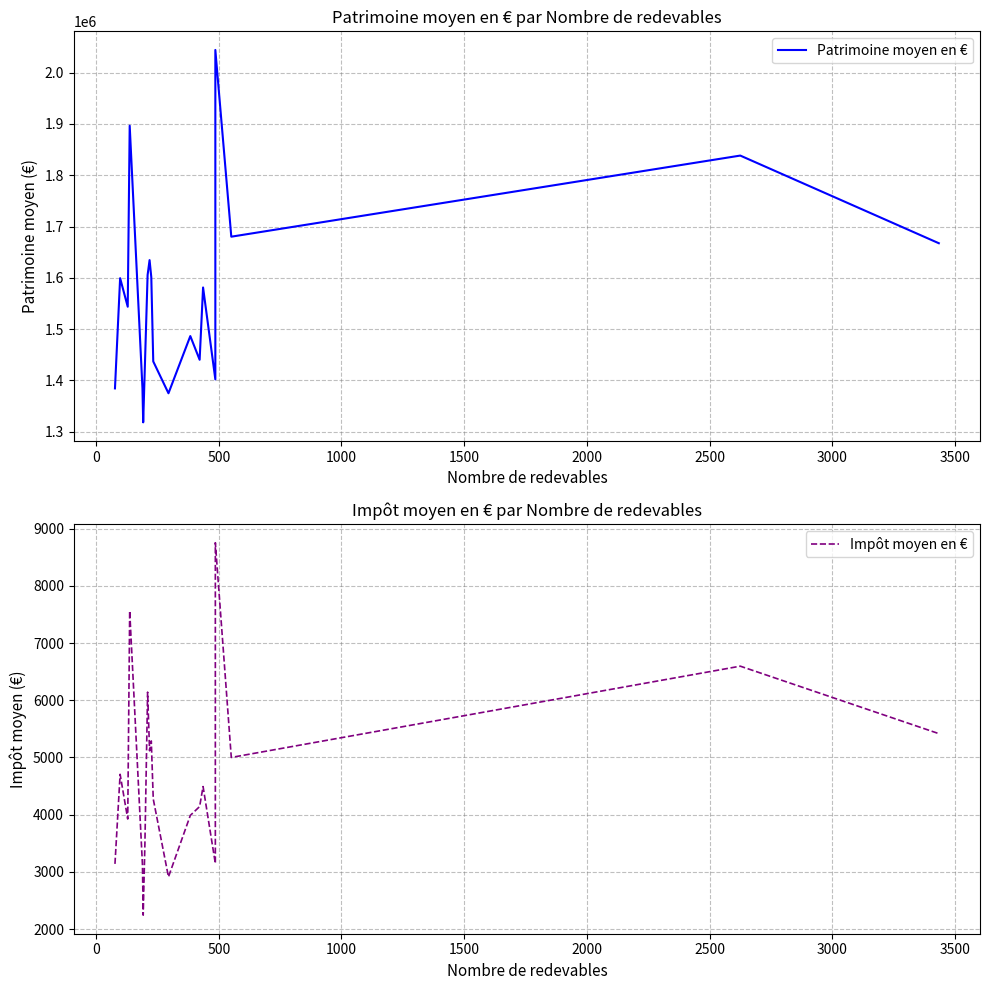

Reading right to left, transcribe all the data shown in this chart.

Patrimoine moyen en €: 1667444.0	1838304.0	1680184.0	2044199.0	1401971.0	1581189.0	1440228.0	1486431.0	1374940.0	1437001.0	1601216.0	1634528.0	1605537.0	1430179.0	1318253.0	1384940.0	1896527.0	1543677.0	1599268.0	1384439.0
Impôt moyen en €: 5416.8	6596.3	5000.3	8755.3	3145.5	4491.0	4142.0	3986.5	2911.4	4273.3	5288.9	5116.9	6142.2	3495.1	2243.4	3122.2	7564.5	3923.6	4705.3	3139.0